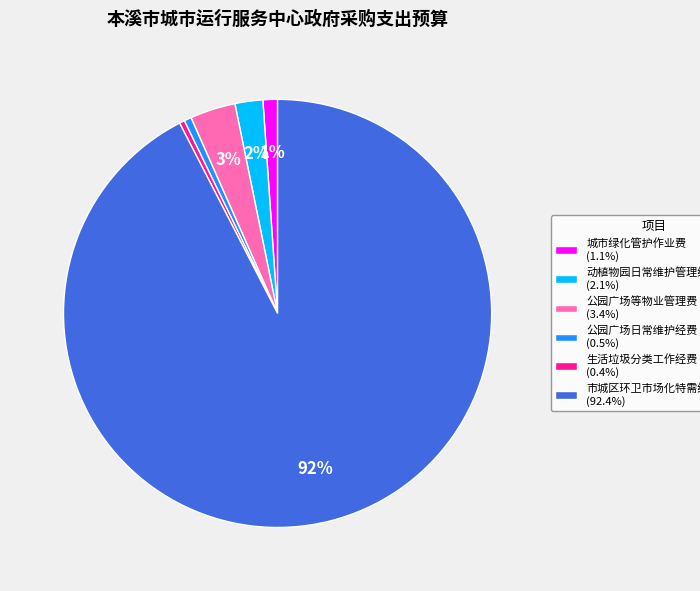

Is the sum of 城市绿化管护作业费 (1.1%) and 动植物园日常维护管理经费 (2.1%) greater than half?

No